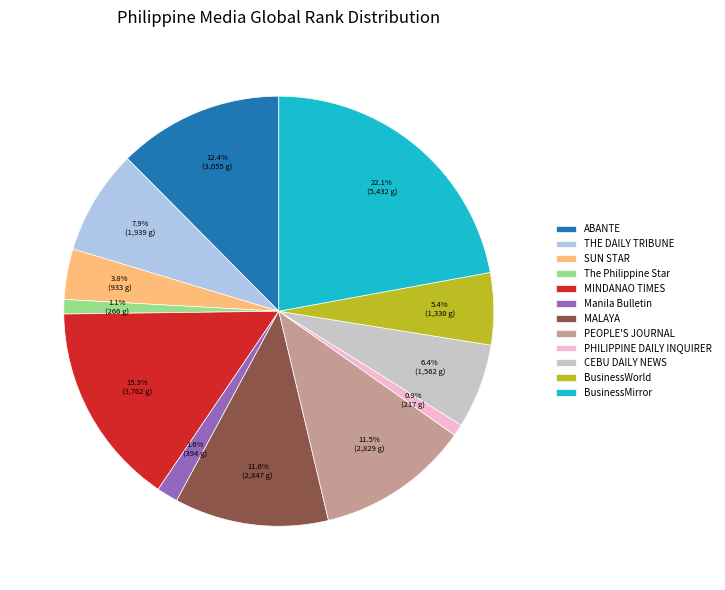

Which category has the biggest portion of the pie?

BusinessMirror